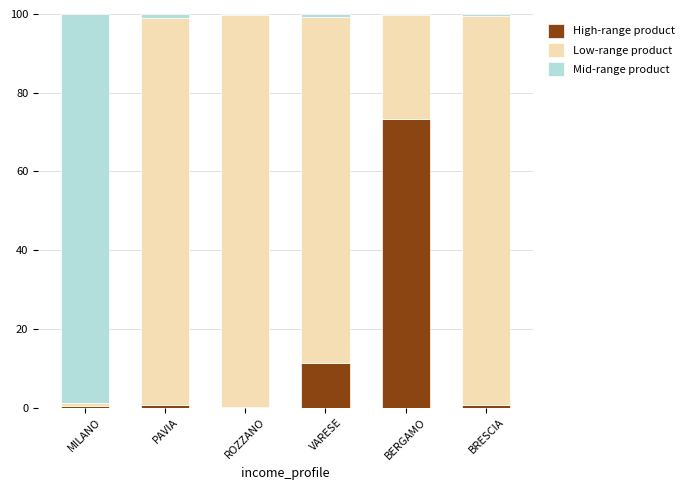

Are the bars grouped side by side (vs. stacked)?

No